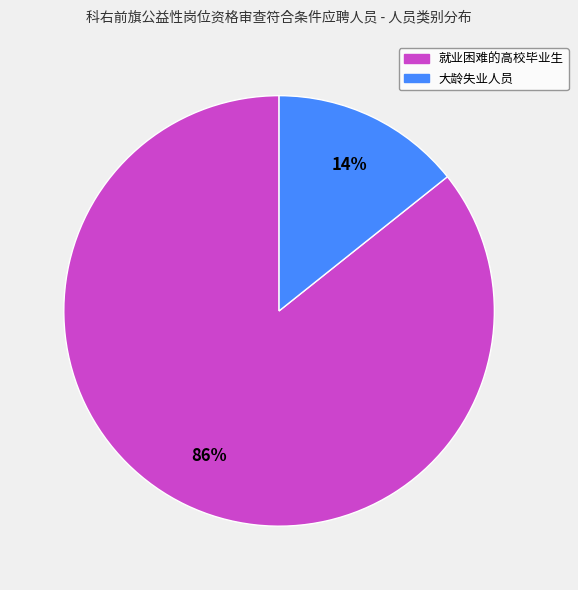

What percentage is the 就业困难的高校毕业生 slice, to the nearest percent?

86%